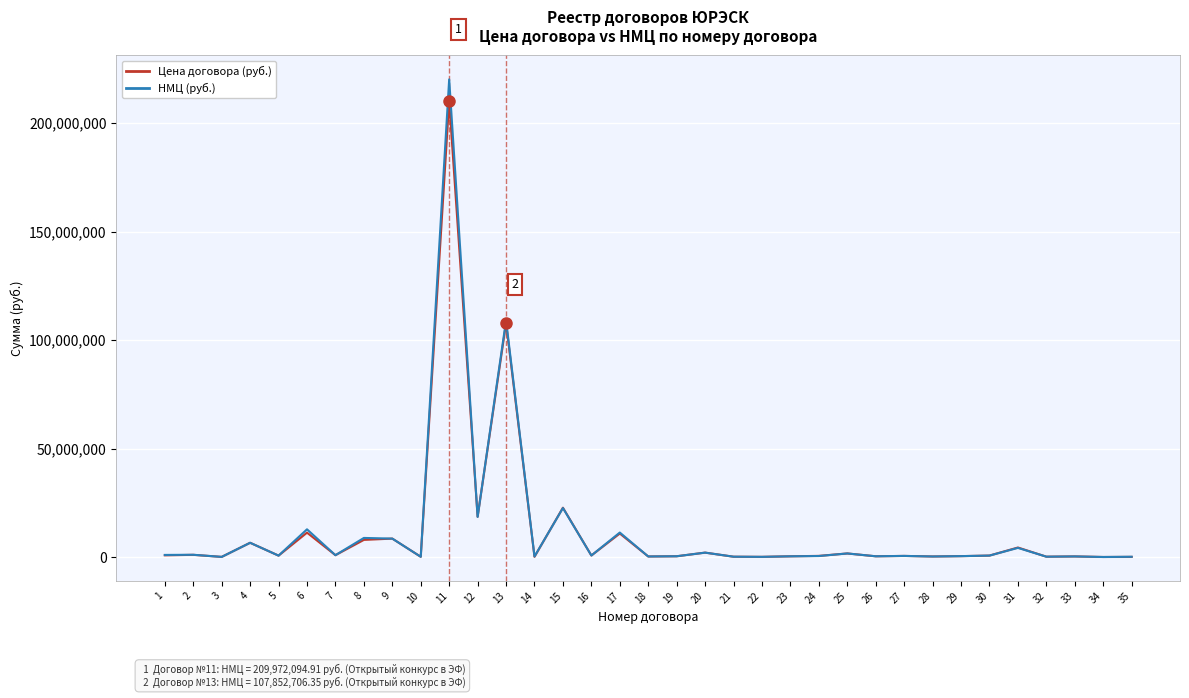

What are all the series names shown in the legend?

Цена договора (руб.), НМЦ (руб.)